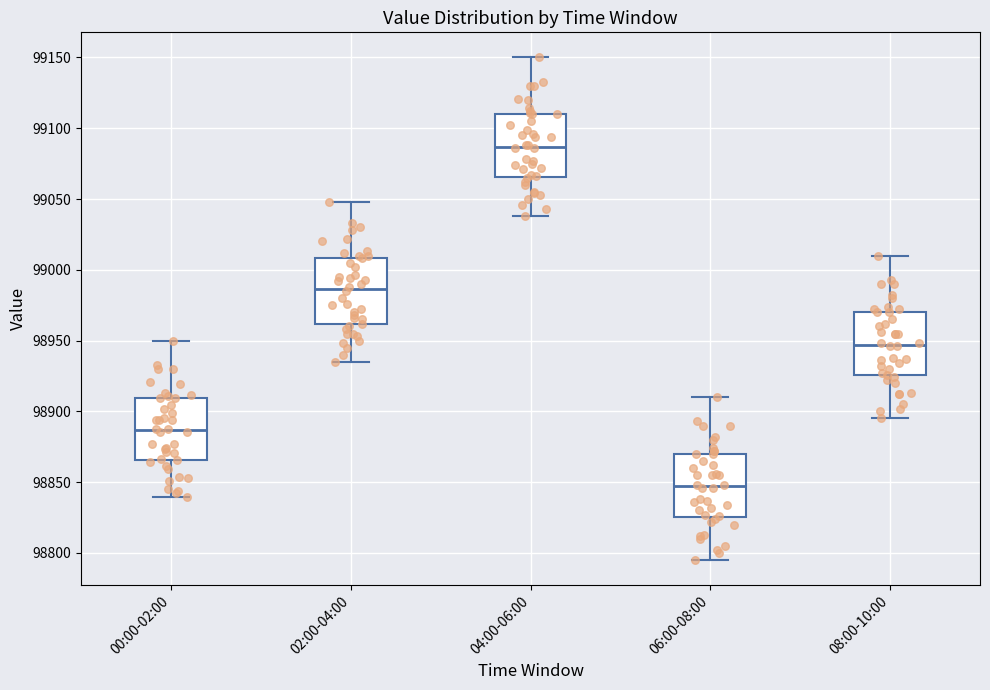

Reading left to right, transcribe this box plot: for each box, give where its median line is, the range the box spans, and where its two whiskers end, as read against the y-axis. The values are not printed on the chart, so give them approximately, as read against the axis.

00:00-02:00: median 98885, box 98865 to 98910, whiskers 98840 to 98950
02:00-04:00: median 98985, box 98960 to 99010, whiskers 98935 to 99050
04:00-06:00: median 99085, box 99065 to 99110, whiskers 99040 to 99150
06:00-08:00: median 98845, box 98825 to 98870, whiskers 98795 to 98910
08:00-10:00: median 98945, box 98925 to 98970, whiskers 98895 to 99010